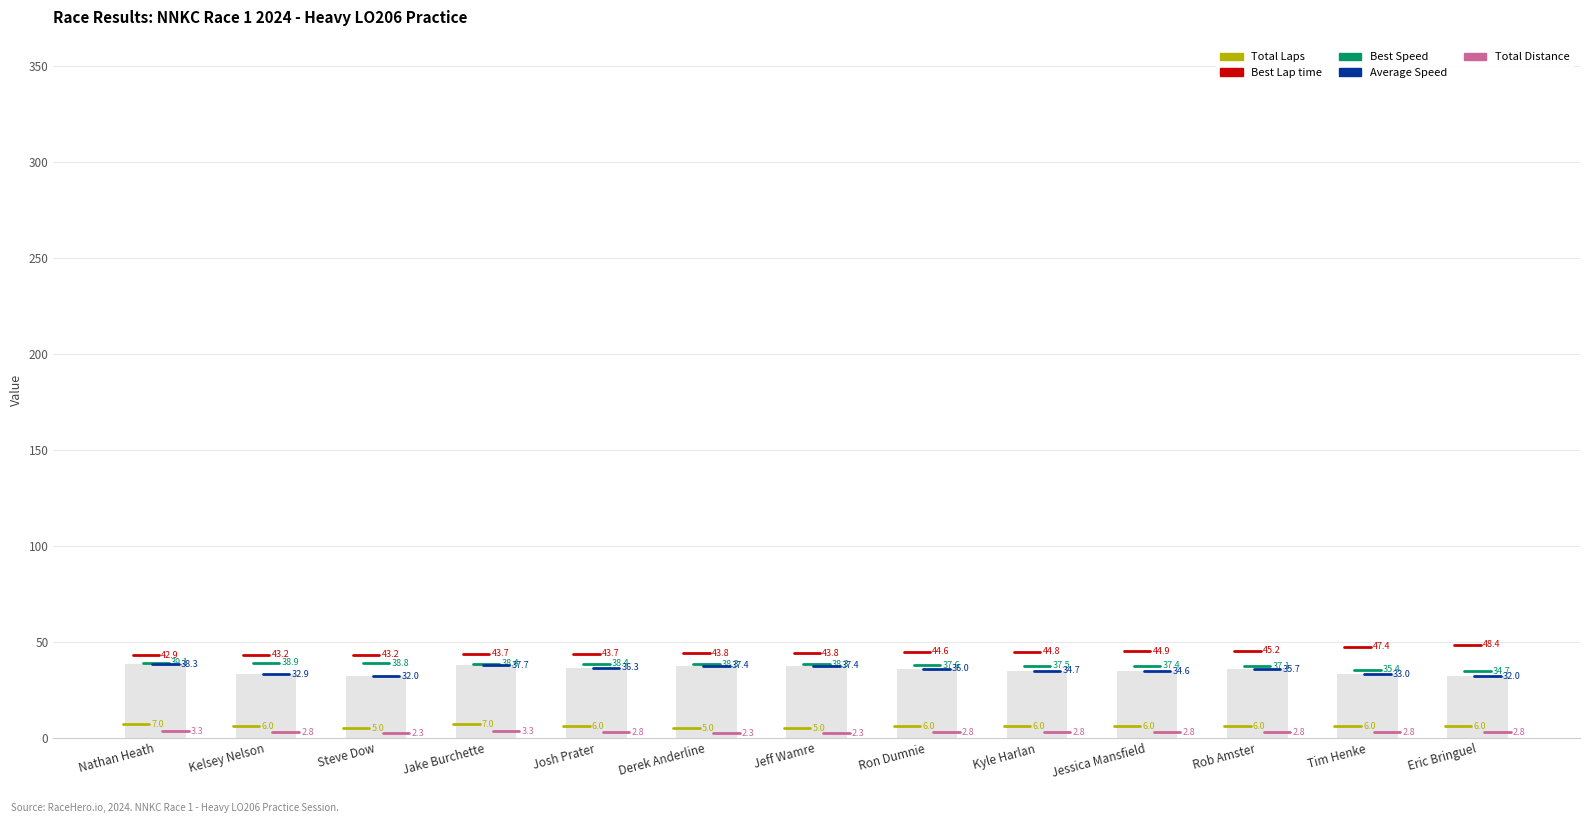

How many bars are there in total?

13